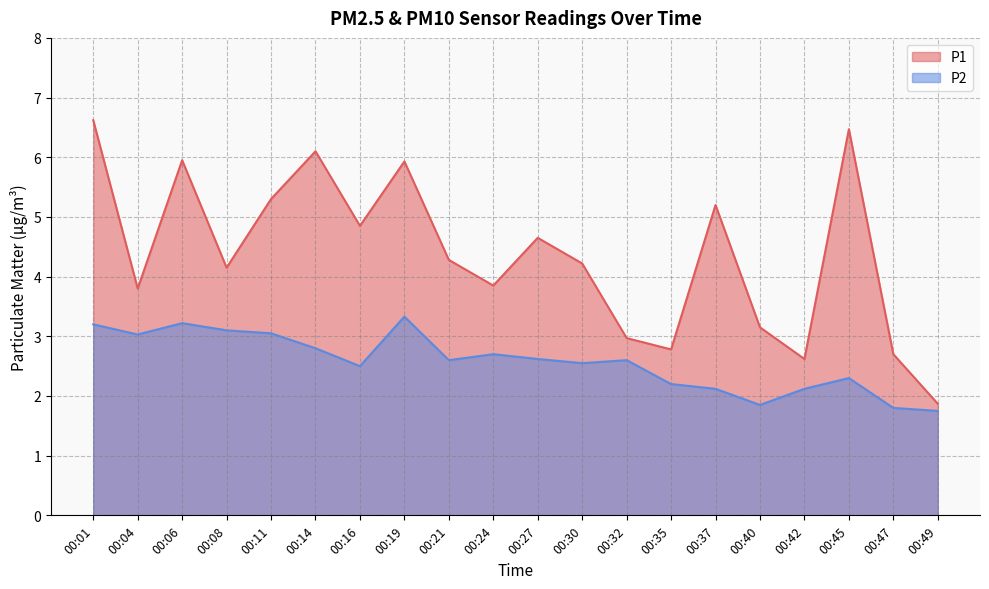

Reading left to right, extract all data points from this chart.

P1: 6.6	3.8	6.0	4.2	5.3	6.1	4.8	5.9	4.3	3.9	4.7	4.2	3.0	2.8	5.2	3.1	2.6	6.5	2.7	1.9
P2: 3.2	3.0	3.2	3.1	3.0	2.8	2.5	3.3	2.6	2.7	2.6	2.5	2.6	2.2	2.1	1.9	2.1	2.3	1.8	1.8